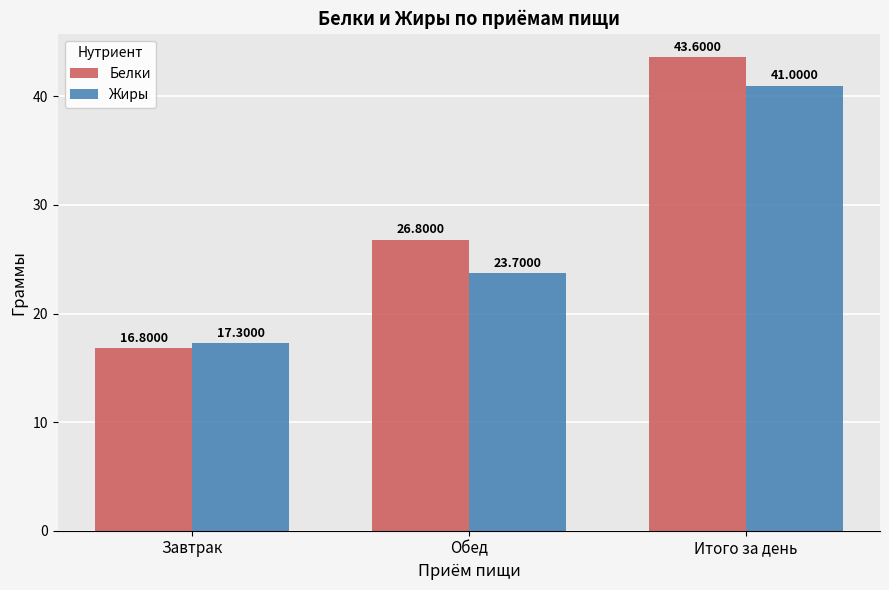

What is the difference between the highest and lowest values at Обед?

3.1